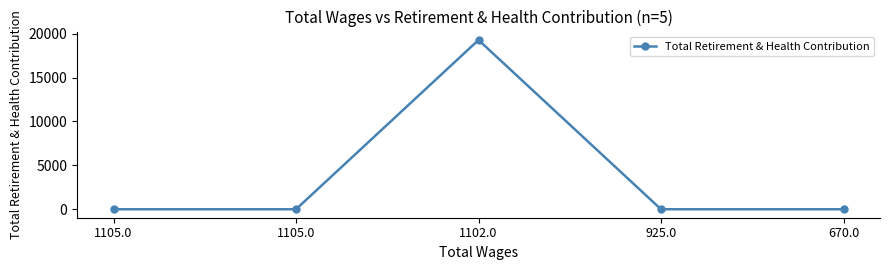

How many data points are above 0?

1